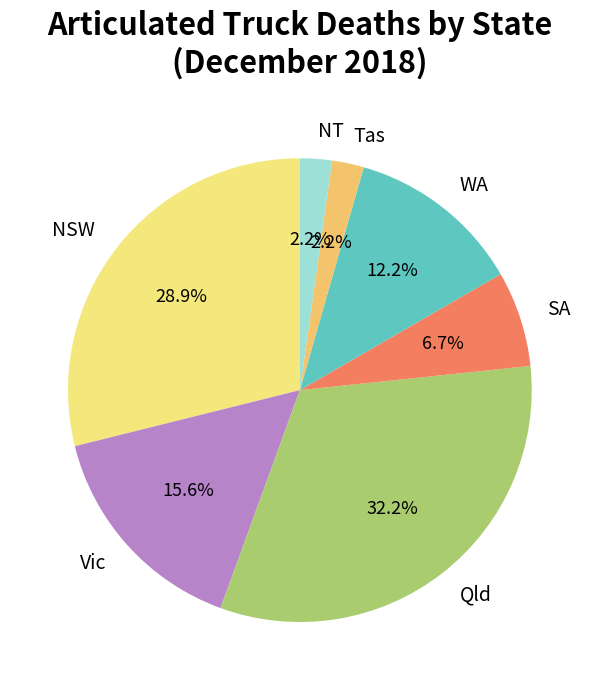

Which slice is the largest?

Qld